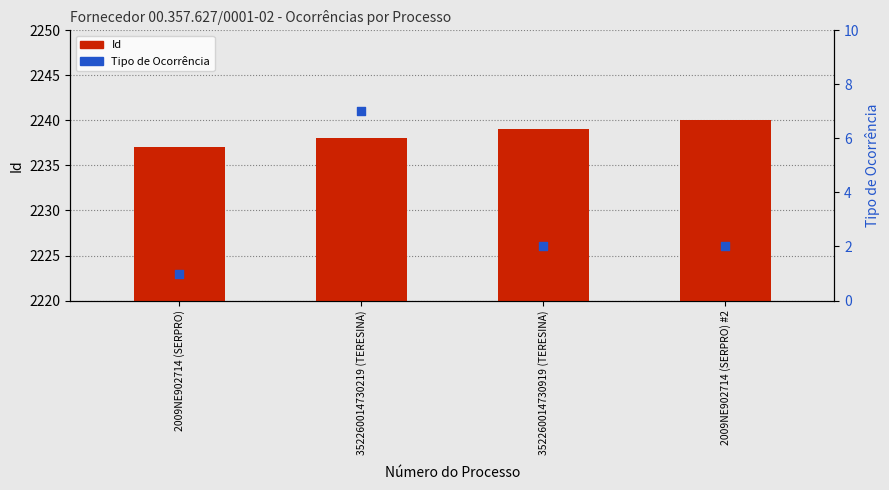

Which series has the largest total across all categories?

Id